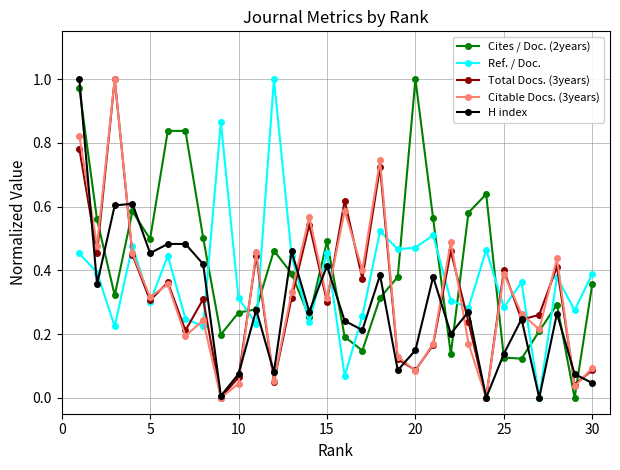

After their last crossing, which series has the higher values: H index or Ref. / Doc.?

Ref. / Doc.